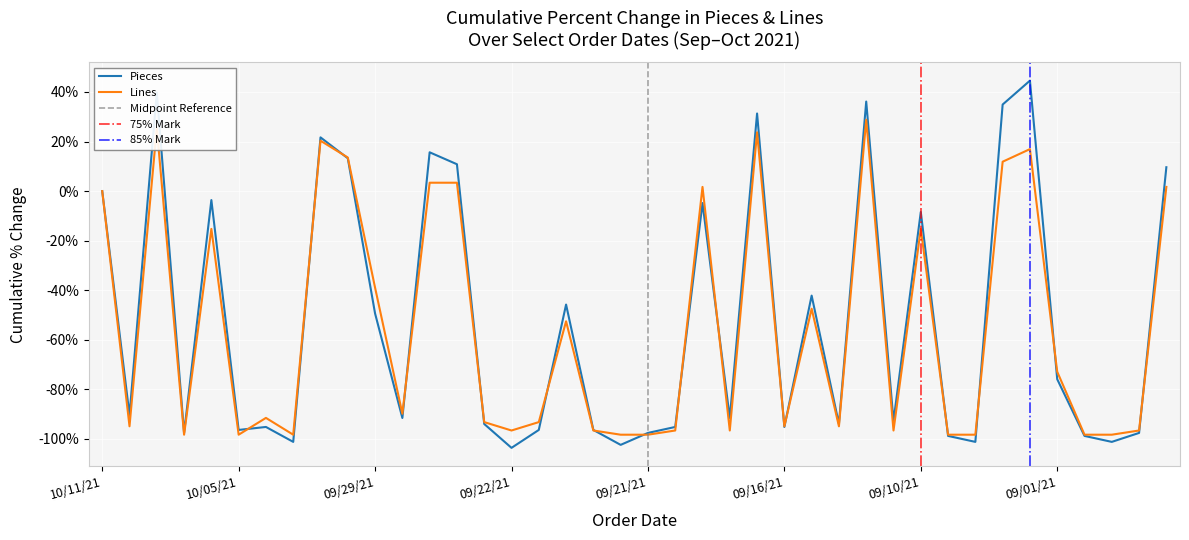

How many lines are shown in the chart?

2